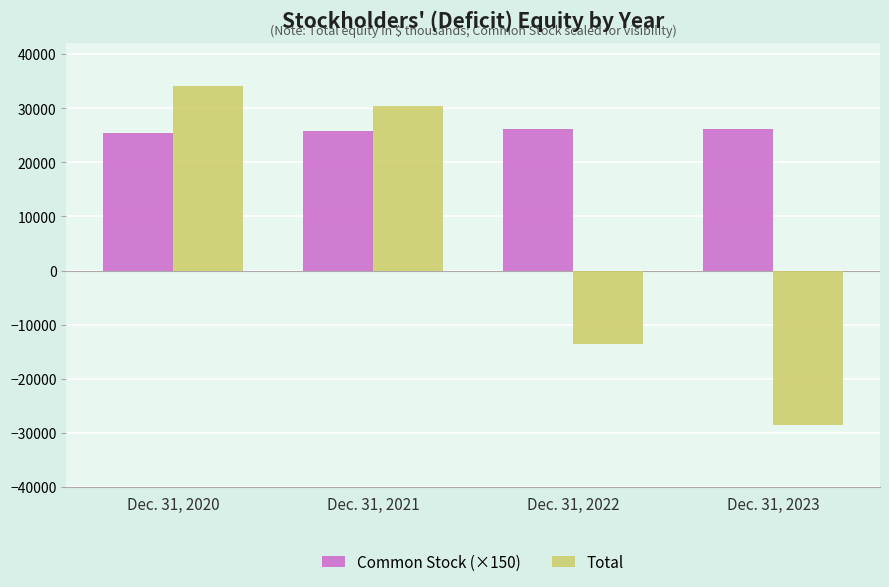

How many Common Stock (×150) values are between 25800 and 26250?

3